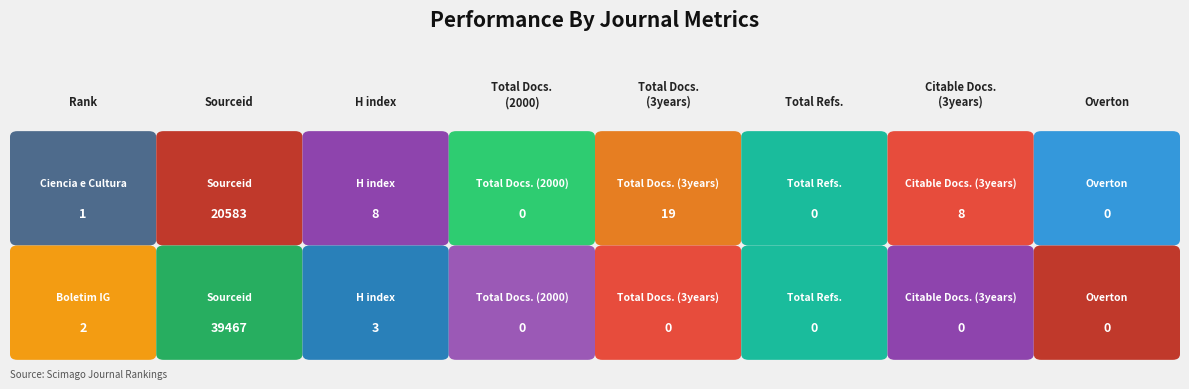

Count the number of data series in this chart.

2